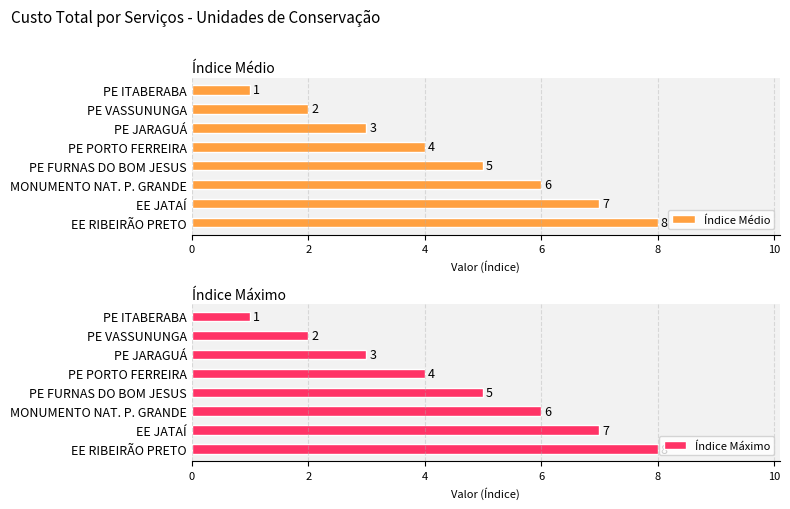

At which label does Índice Médio reach its minimum?

PE ITABERABA